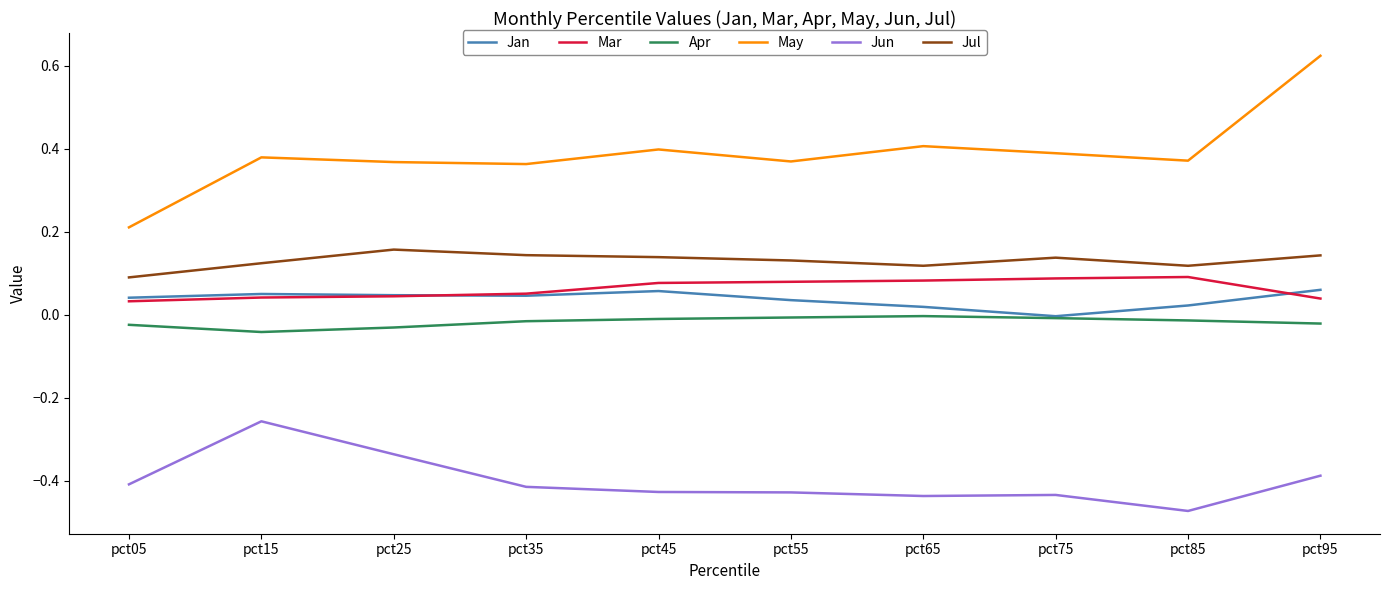

True or false: Jun and Jan intersect in this chart.

False